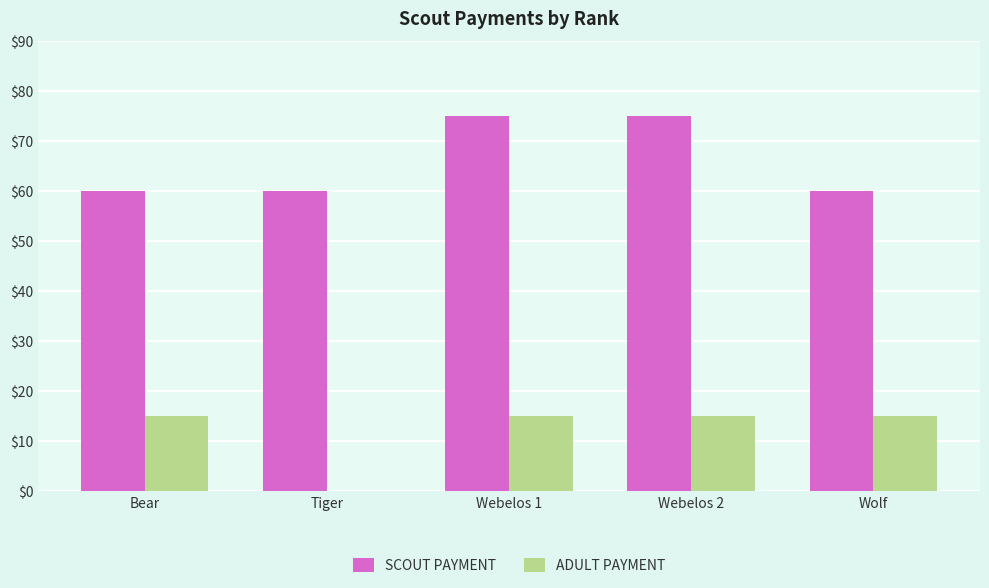

True or false: ADULT PAYMENT has a value of 15 at Webelos 2.

True